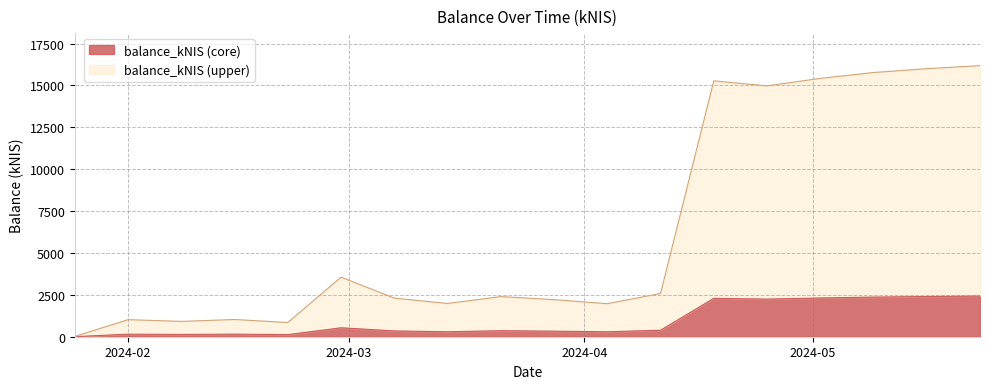

What is the difference between the second highest and second lowest values?

2272.5